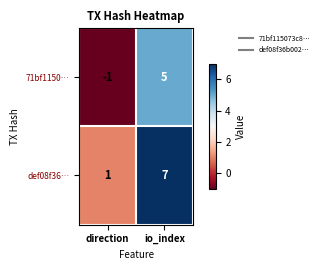

Which series has the largest total across all categories?

def08f36…